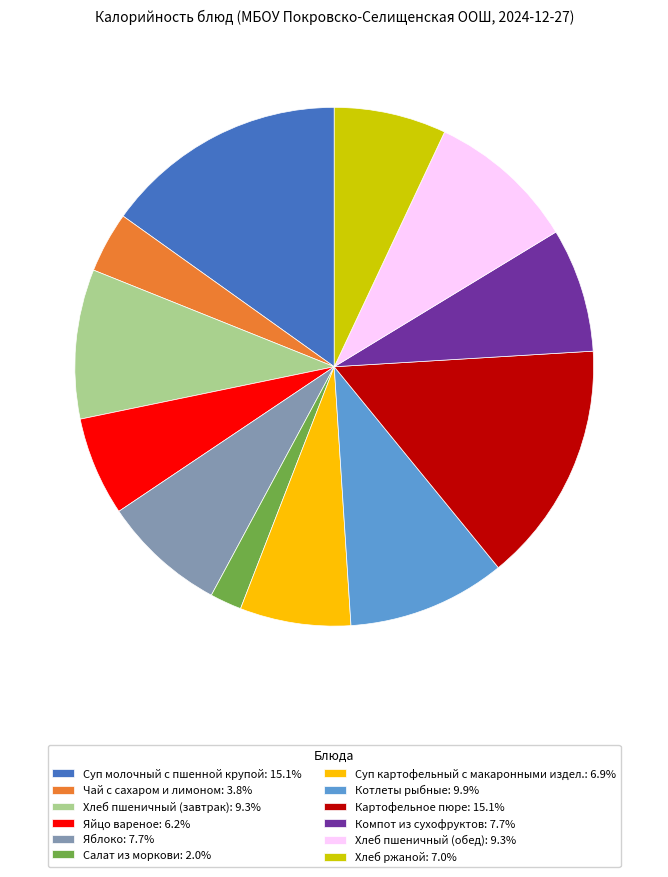

Does Хлеб ржаной represent more than half of the total?

No